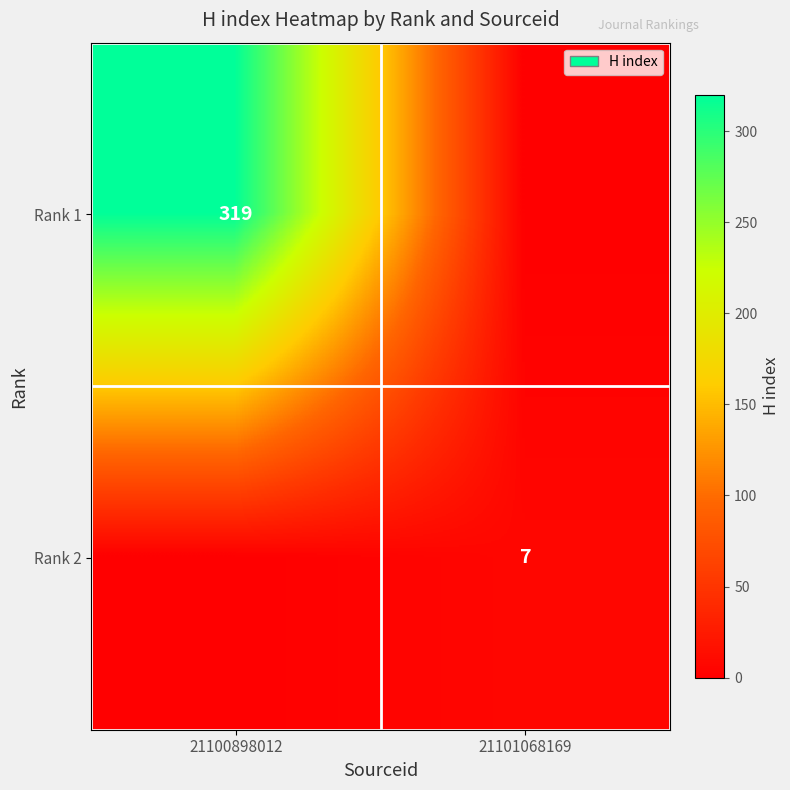

How many distinct data groups are displayed?

2